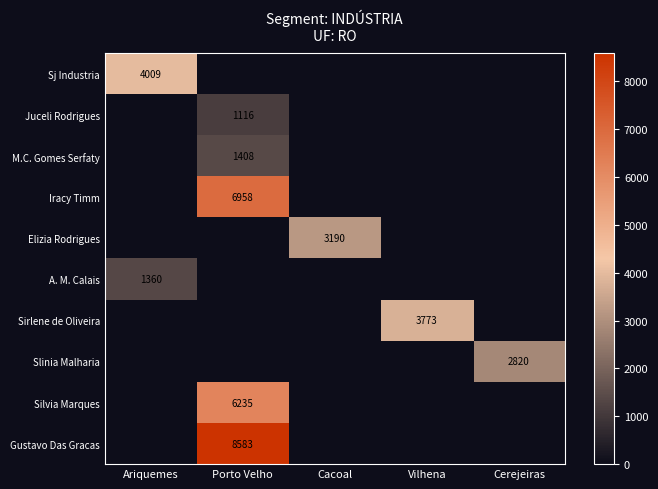

How many categories are shown in the chart?

5